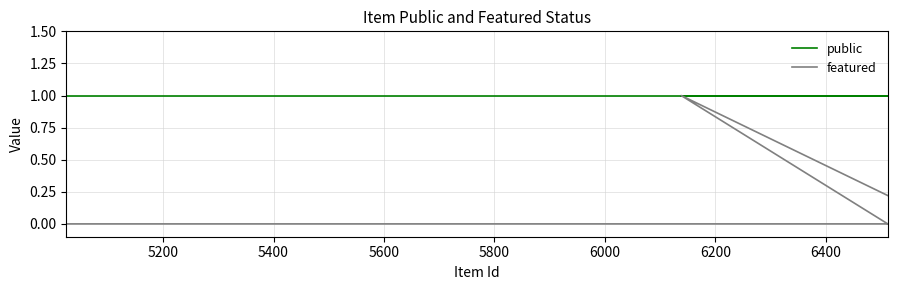

What is the difference between the maximum and minimum values in the featured series?

1